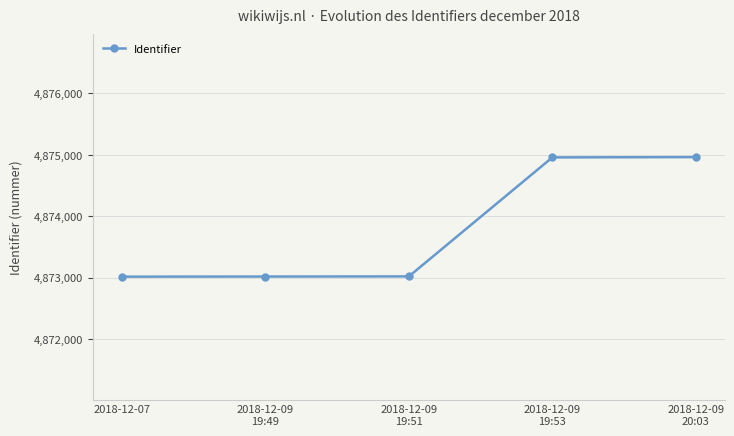

The chart shows a value of 6913798 at 2018-12-07. True or false?

False